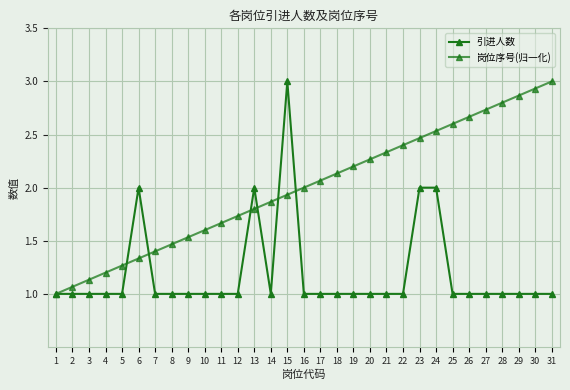

What is the difference between the maximum and minimum values in the 岗位序号(归一化) series?

2.0